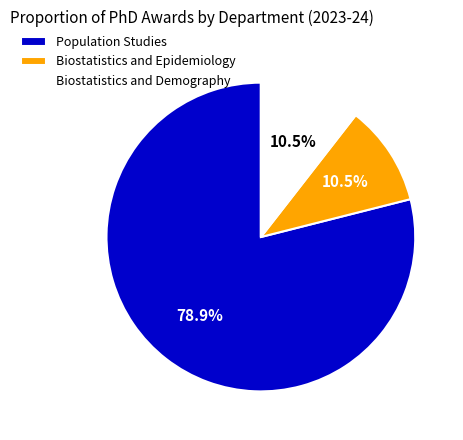

What is the total percentage of Biostatistics and Epidemiology and Population Studies?

89.5%